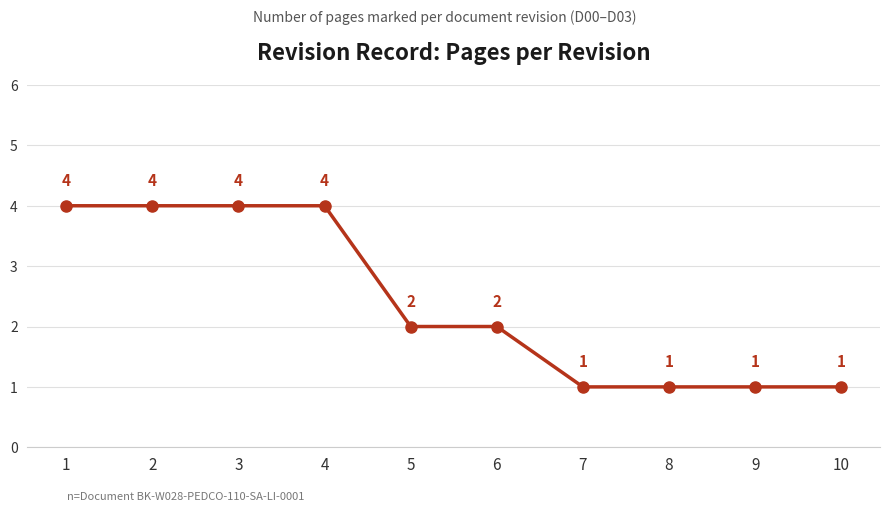

What is the minimum value shown in the chart?

1